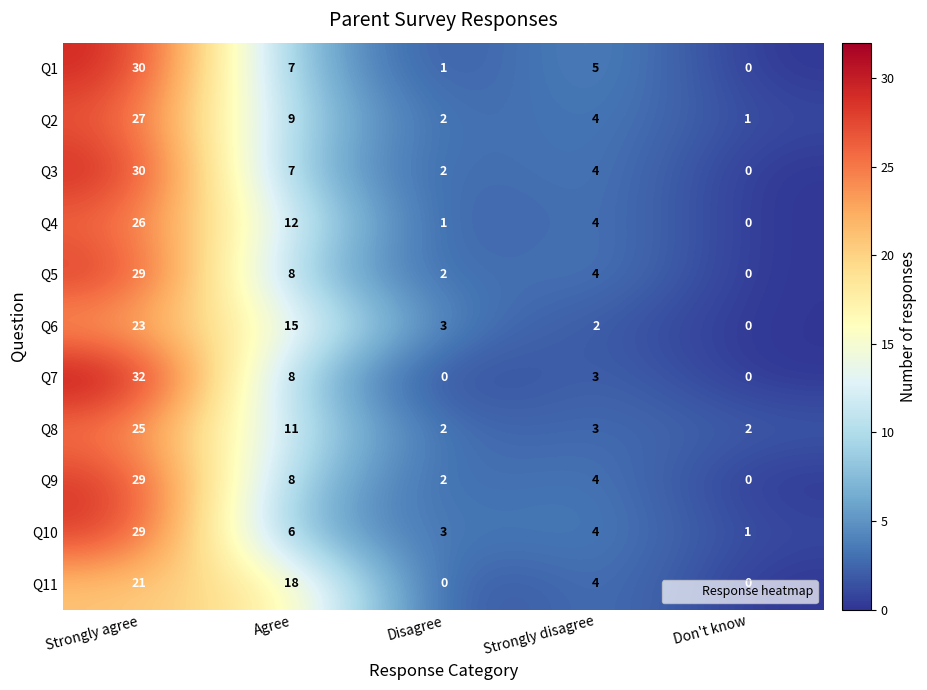

Where does the Q5 series first go above 4?

Strongly agree